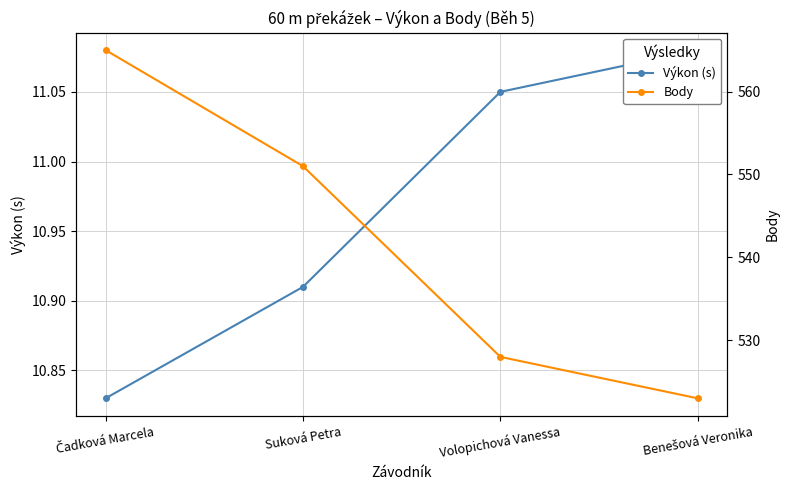

True or false: Výkon (s) and Body intersect in this chart.

False